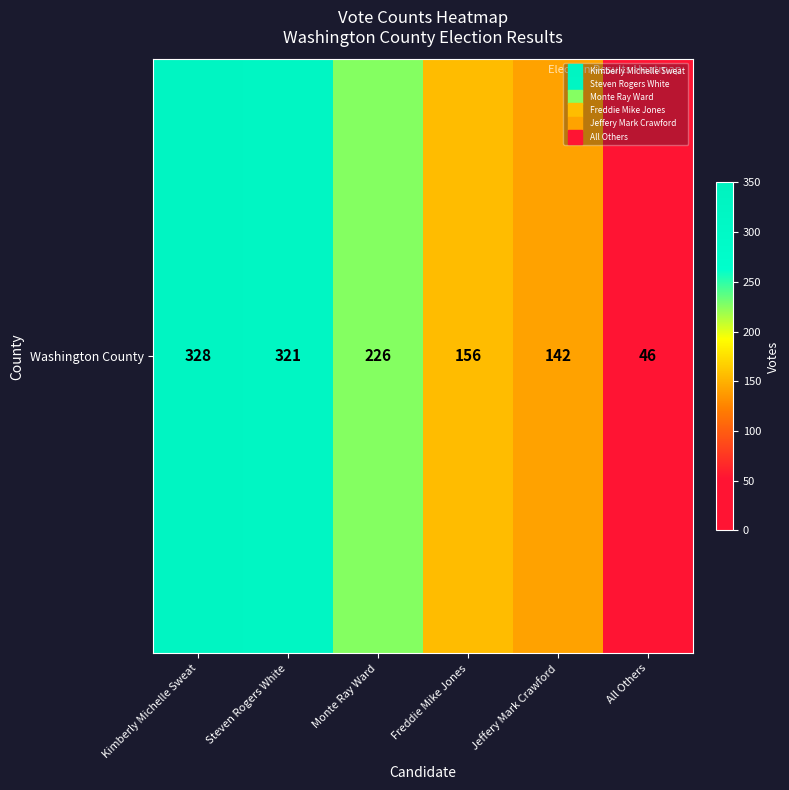

Rank the categories by value from highest to lowest.

Kimberly Michelle Sweat, Steven Rogers White, Monte Ray Ward, Freddie Mike Jones, Jeffery Mark Crawford, All Others